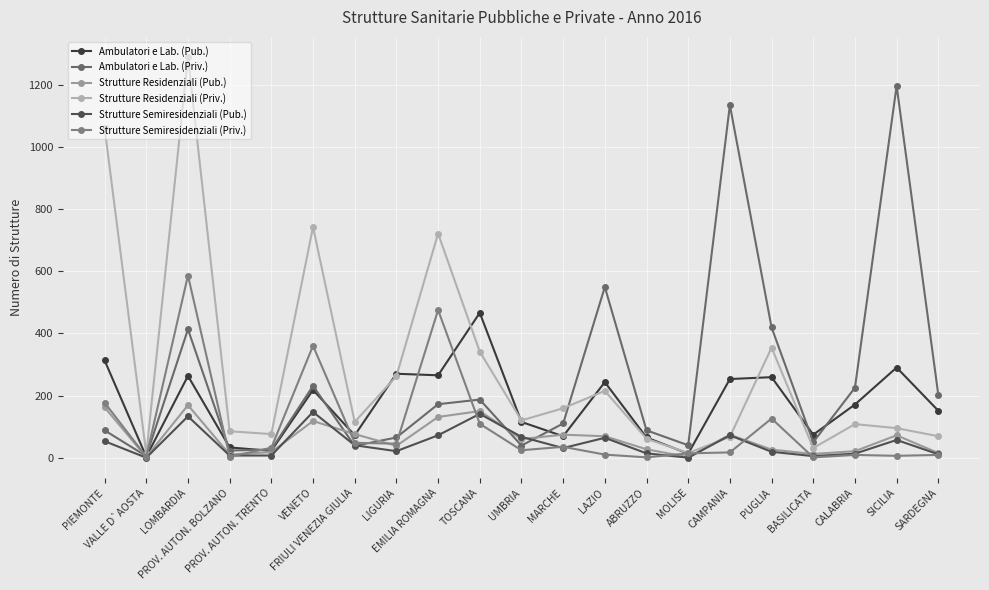

Rank the series at LAZIO from highest to lowest value.

Ambulatori e Lab. (Priv.), Ambulatori e Lab. (Pub.), Strutture Residenziali (Priv.), Strutture Residenziali (Pub.), Strutture Semiresidenziali (Pub.), Strutture Semiresidenziali (Priv.)